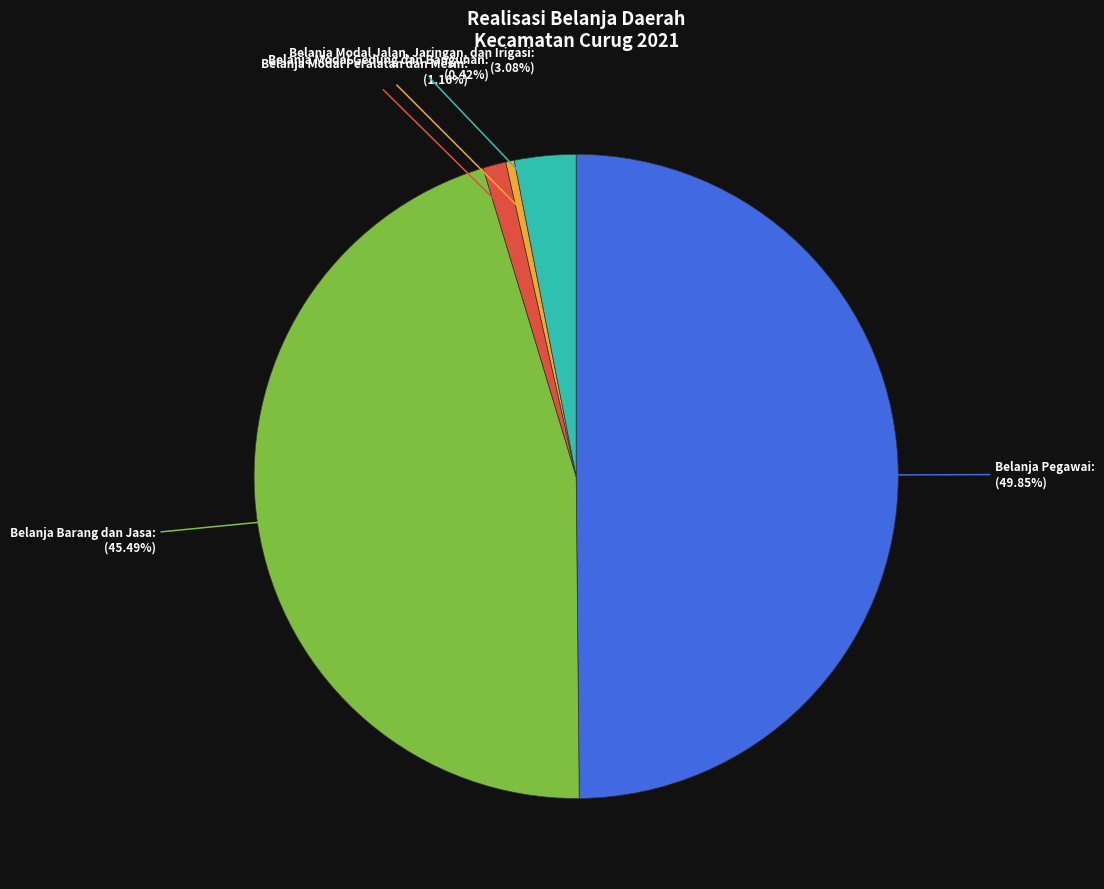

Which slice is the largest?

Belanja Pegawai